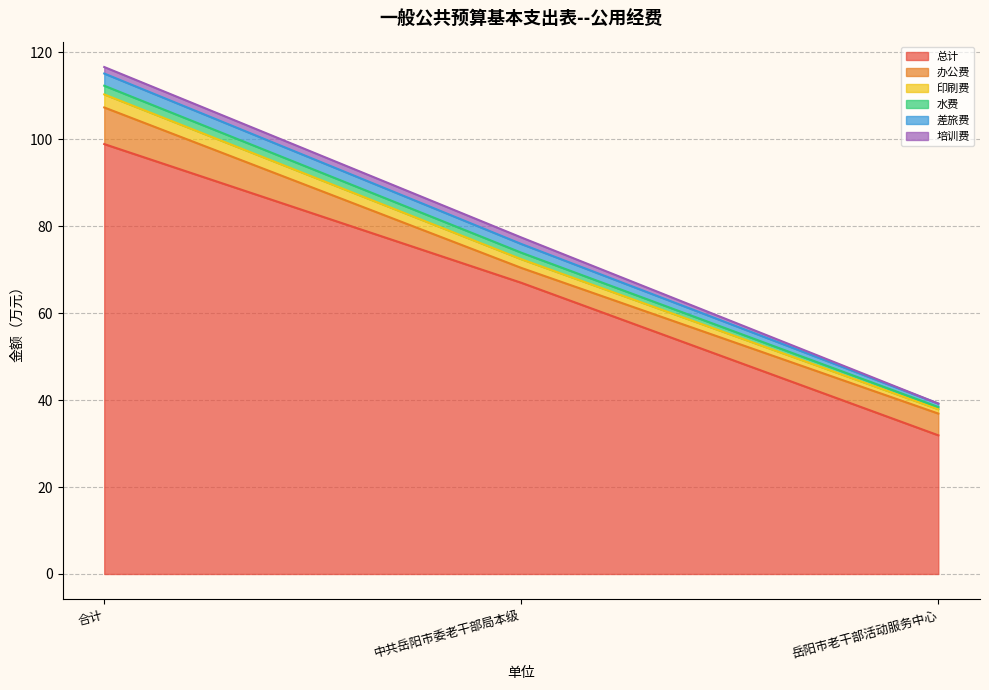

Which category has the lowest value in the 总计 series?

岳阳市老干部活动服务中心